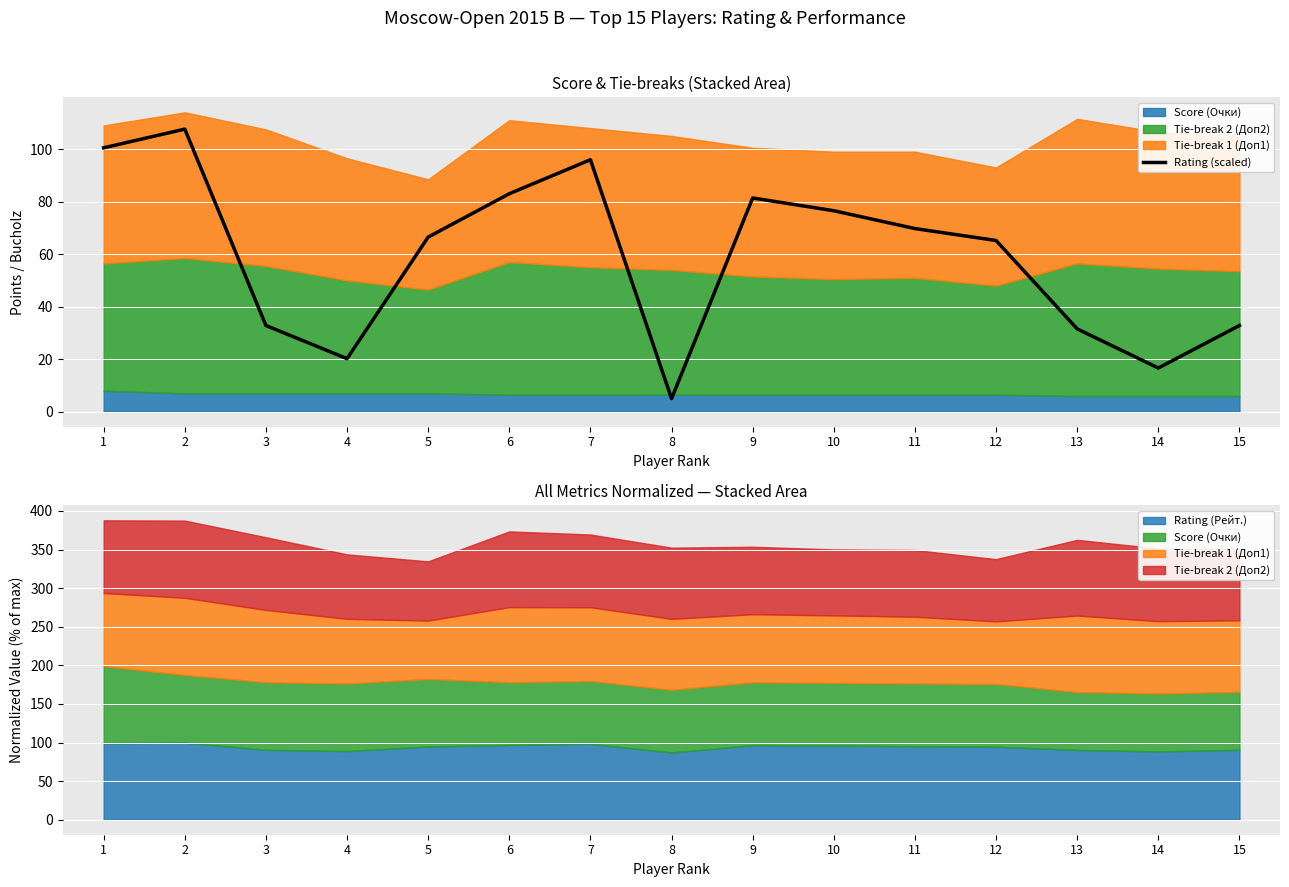

At which label is the value closest to 56?

12